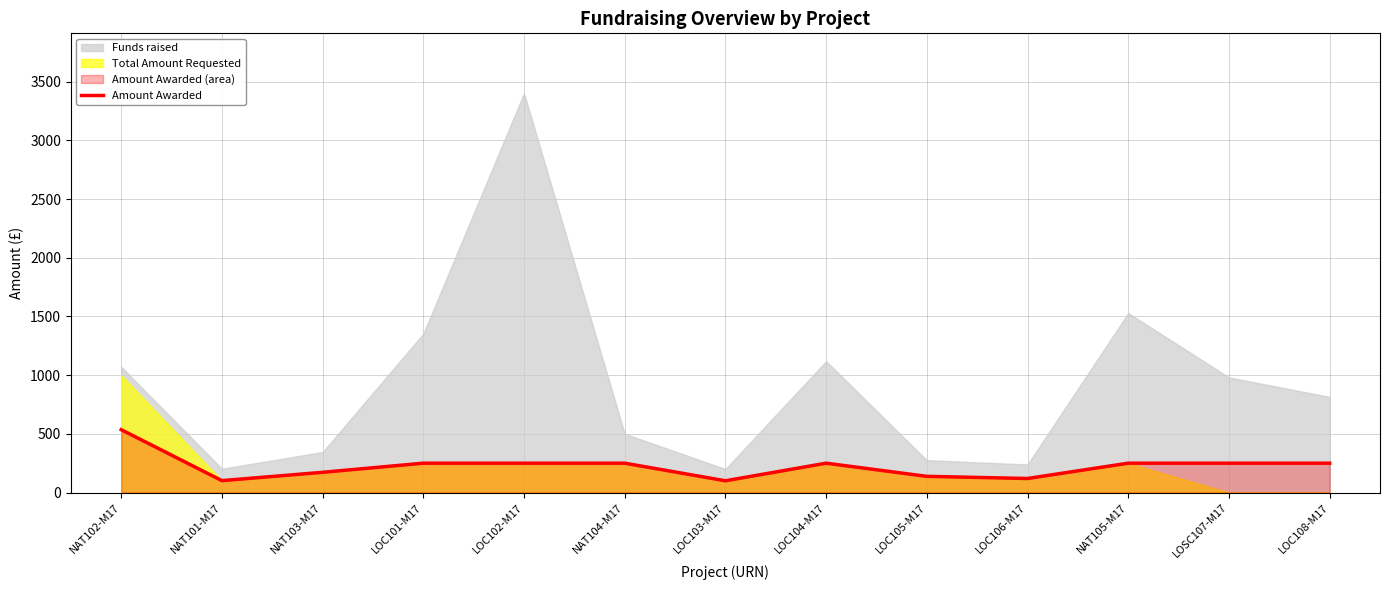

At which label does the data first exceed 250?

NAT102-M17